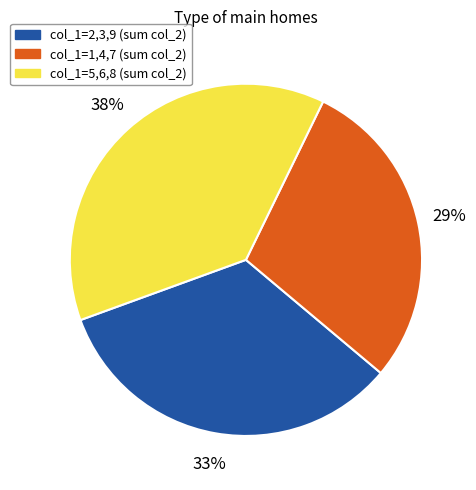

Which slice is the smallest?

col_1=1,4,7 (sum col_2)